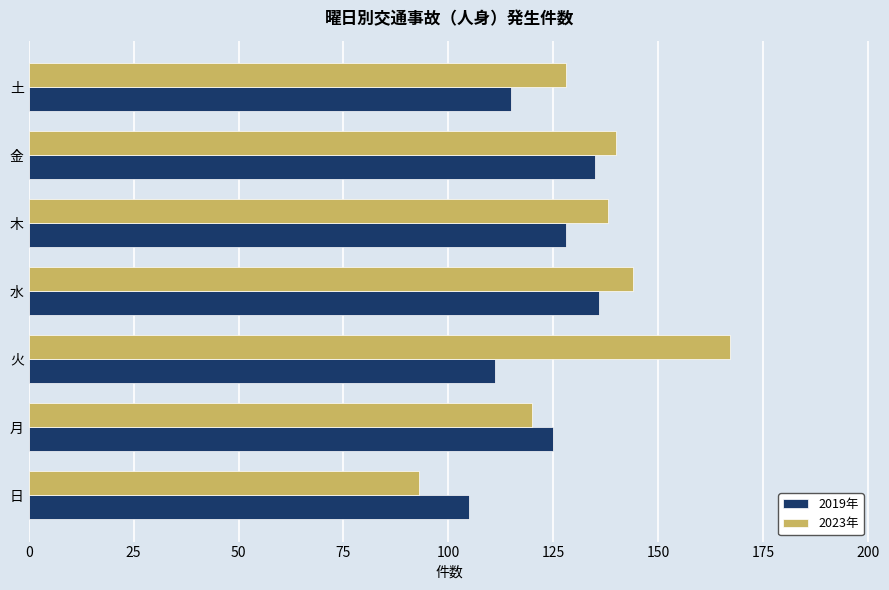

What is the minimum value shown in the chart?

93